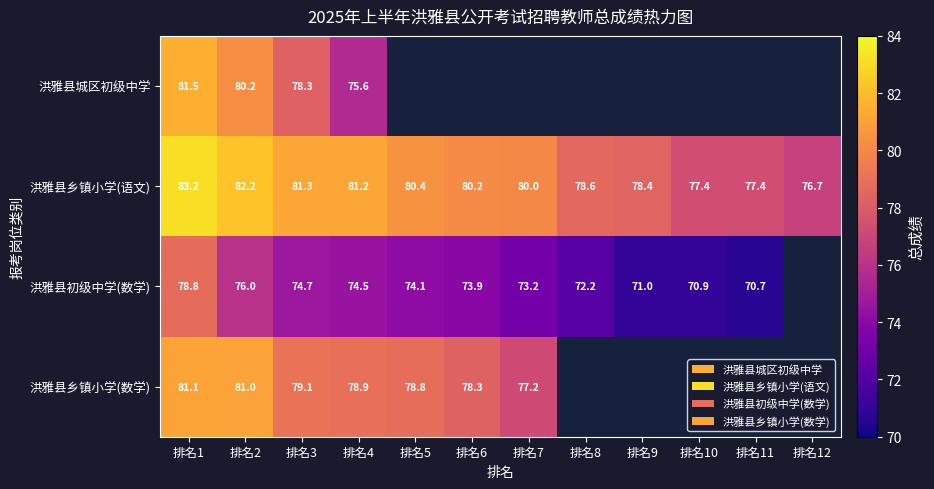

Is the value of 洪雅县城区初级中学 at 排名1 greater than the value of 洪雅县初级中学(数学) at 排名10?

Yes